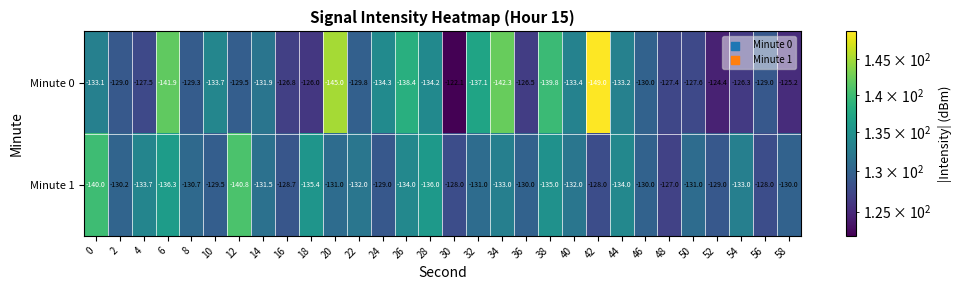

Count the number of data series in this chart.

2